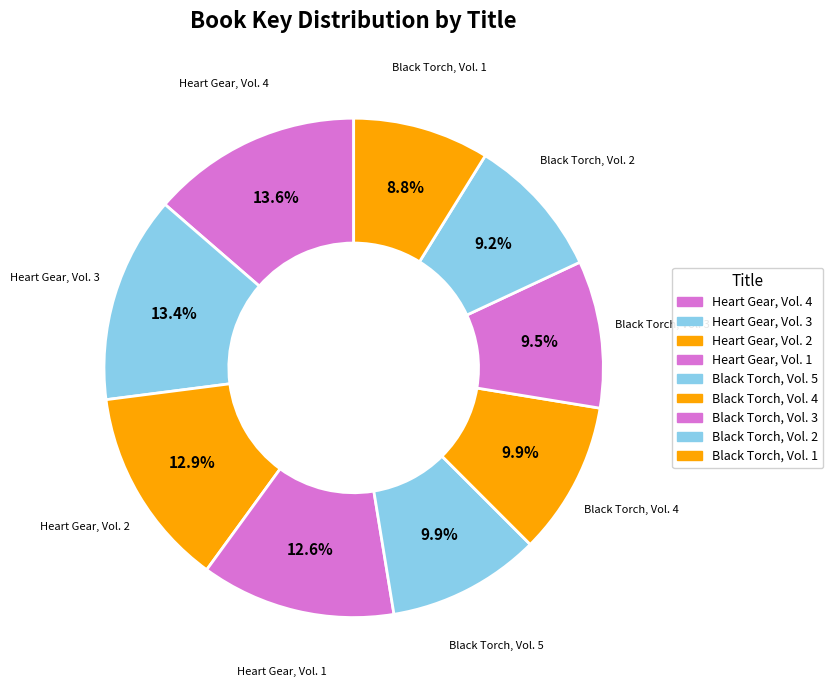

What percentage is the Black Torch, Vol. 4 slice, to the nearest percent?

10%